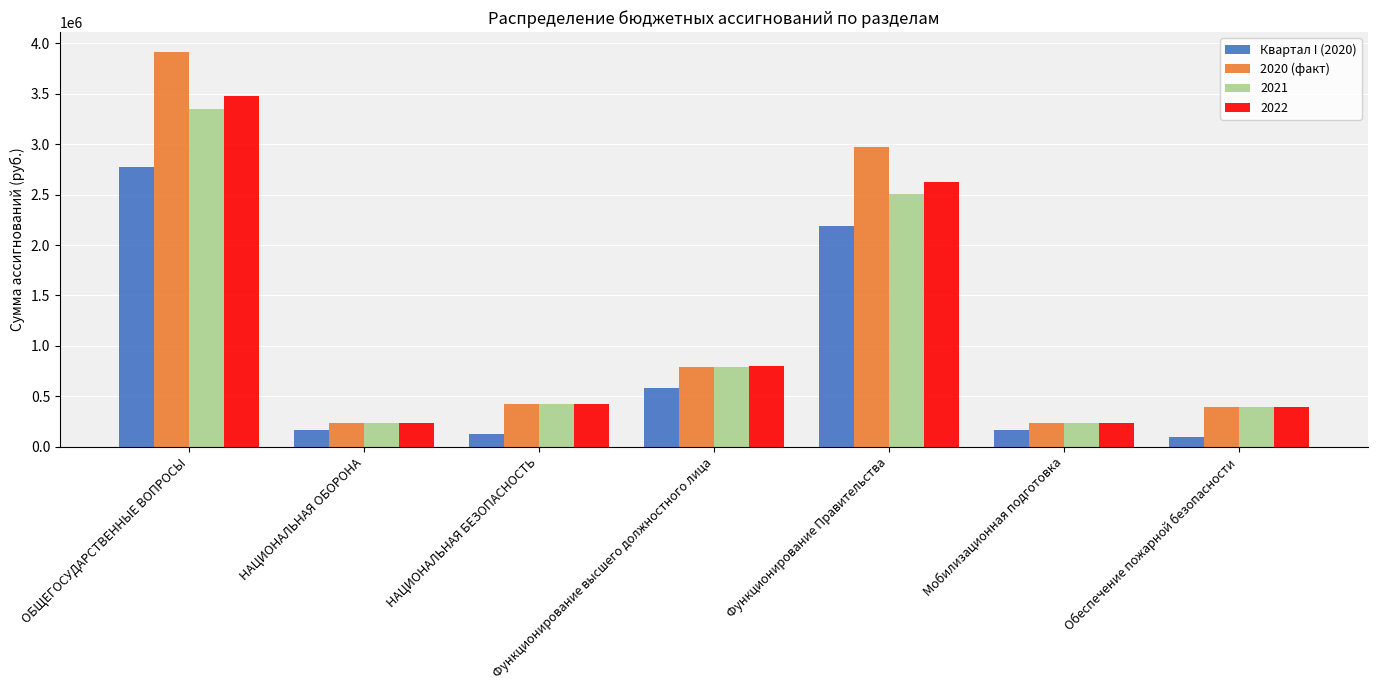

Rank the series by their maximum value, from highest to lowest.

2020 (факт), 2022, 2021, Квартал I (2020)